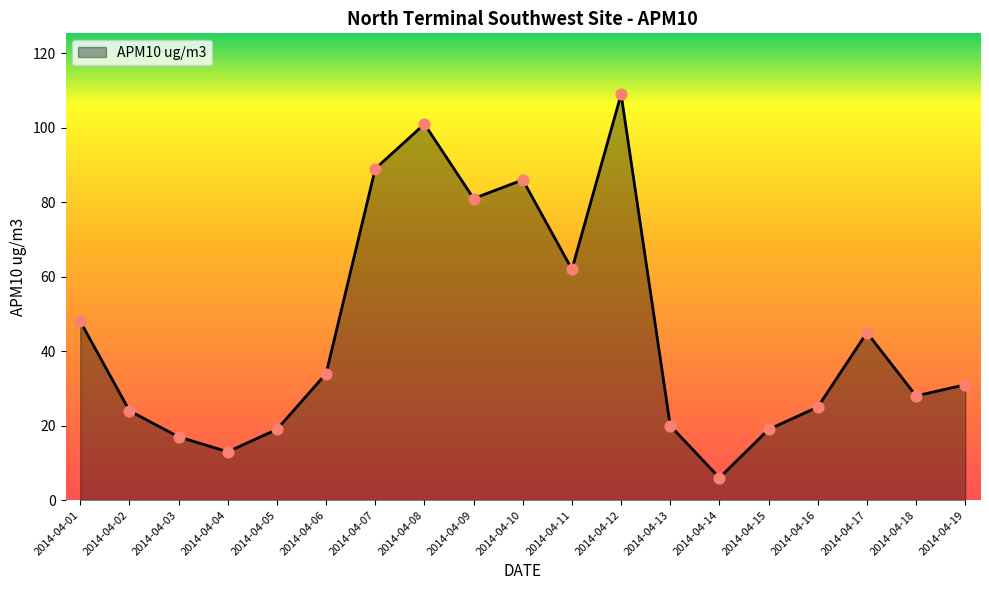

What is the ratio of the value at 2014-04-16 to the value at 2014-04-04?

1.9